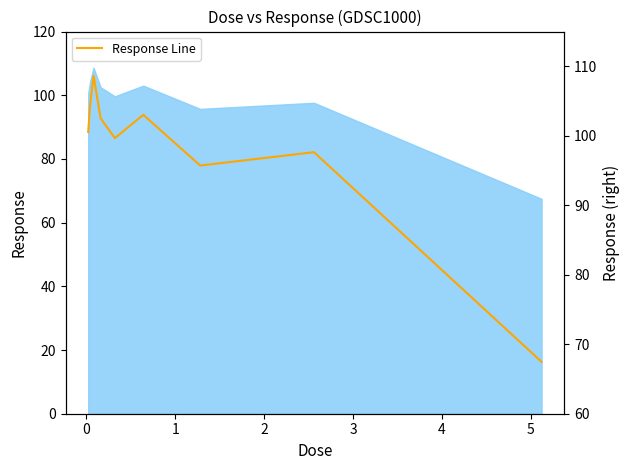

What is the minimum value shown in the chart?

67.5